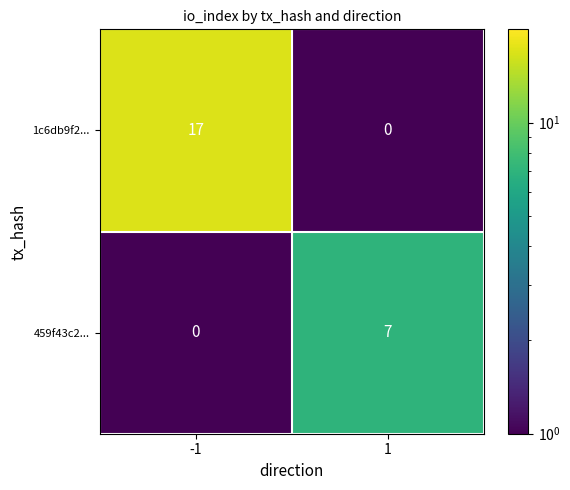

At which category does the chart reach its peak across all series?

-1